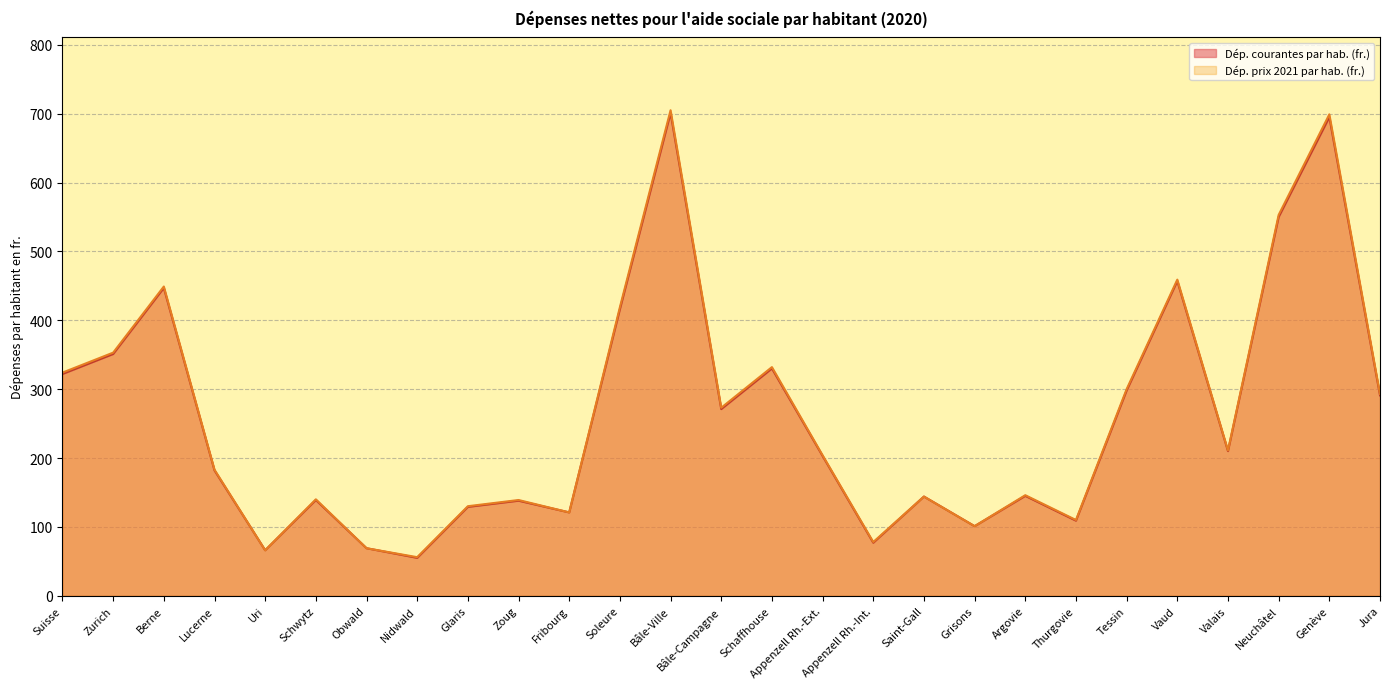

What is the difference between the highest and lowest values at Glaris?

1